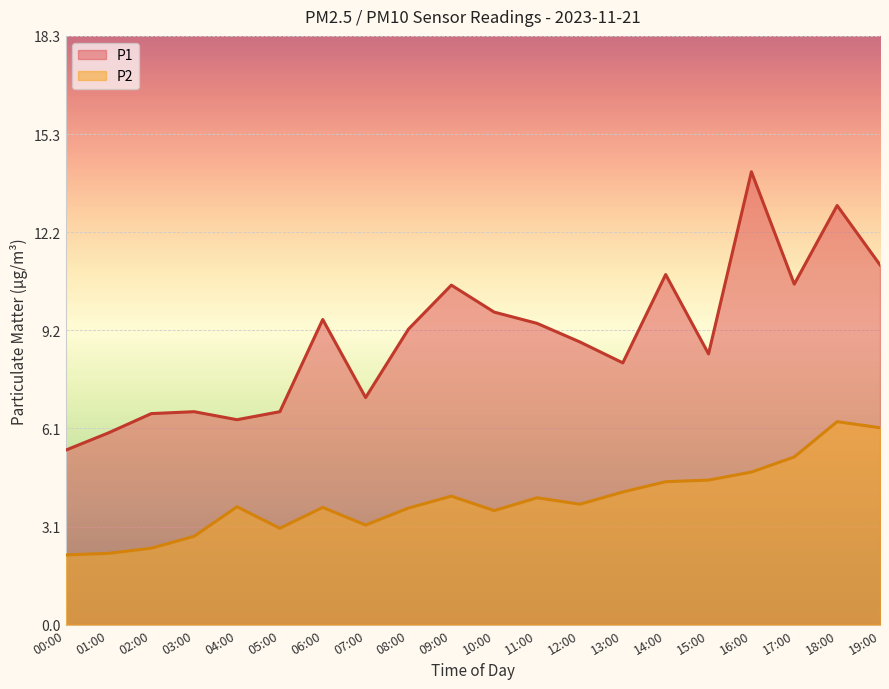

At which category is the sum across all series the highest?

18:00